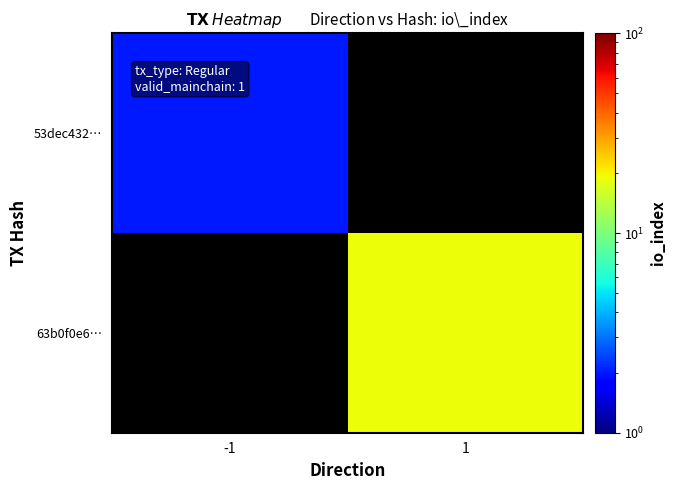

True or false: 63b0f0e6… has a value of 19.0 at 1.

True